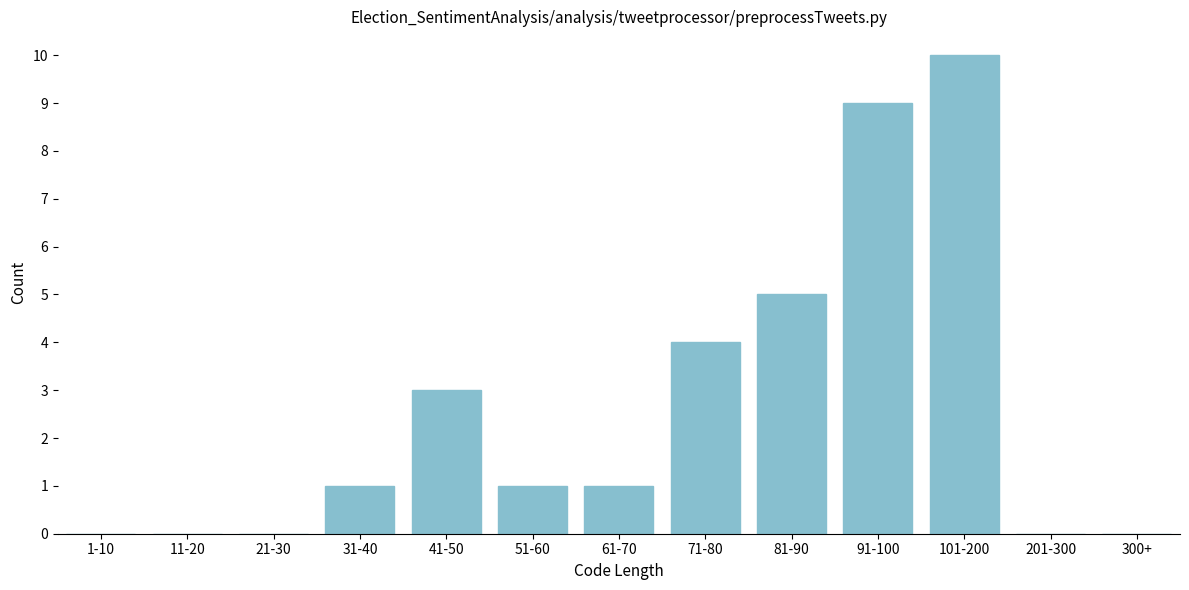

Reading right to left, what are all the values shown in this chart?

300+=0	201-300=0	101-200=10	91-100=9	81-90=5	71-80=4	61-70=1	51-60=1	41-50=3	31-40=1	21-30=0	11-20=0	1-10=0